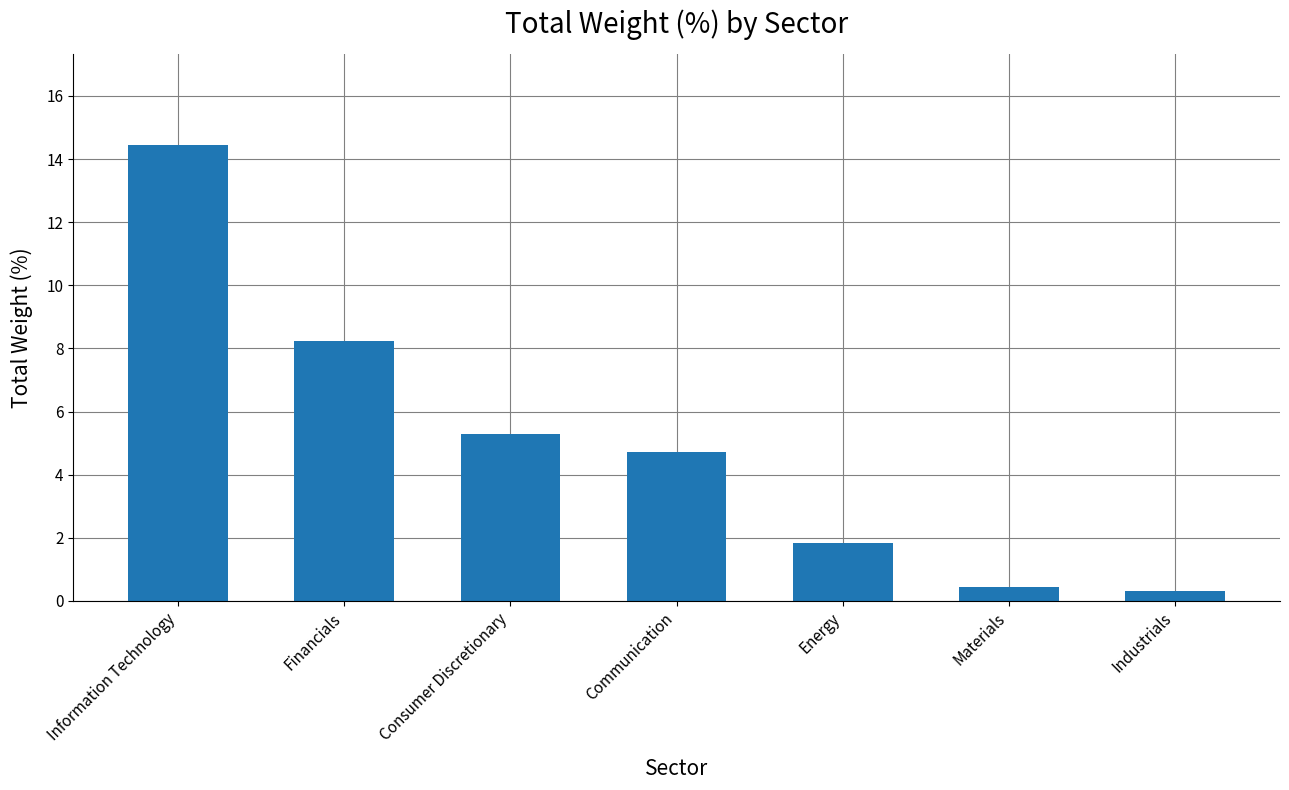

Between Energy and Industrials, which is larger?

Energy